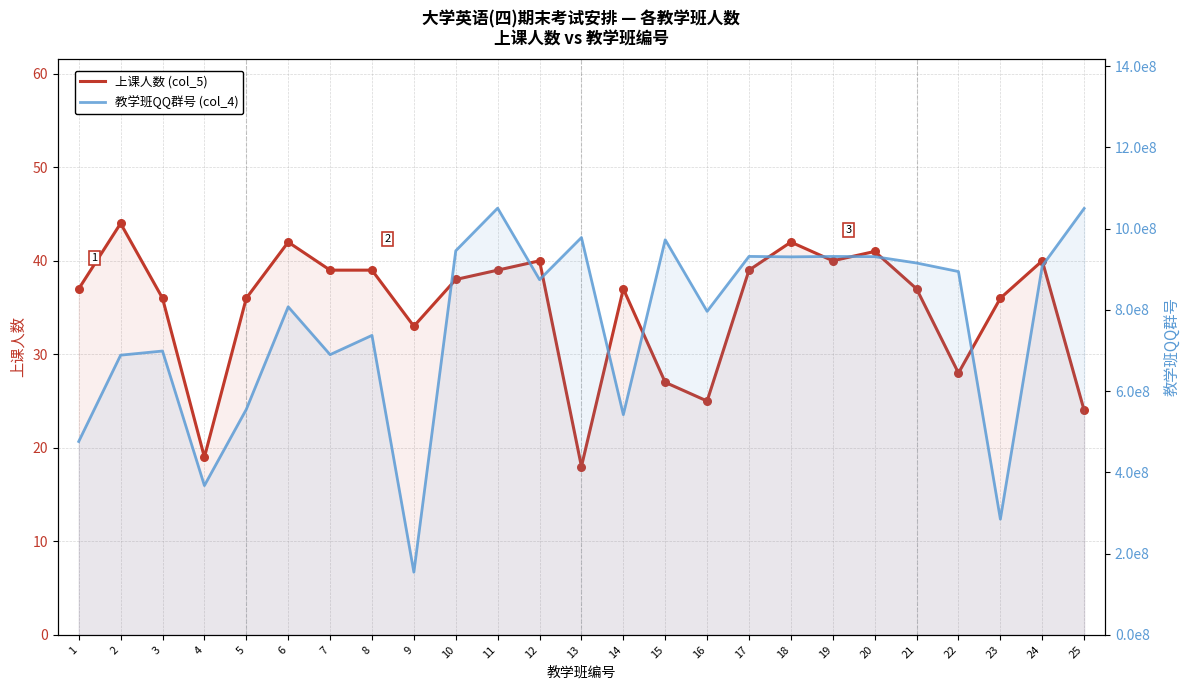

Which series has the largest Y range (max minus min)?

教学班QQ群号 (col_4)